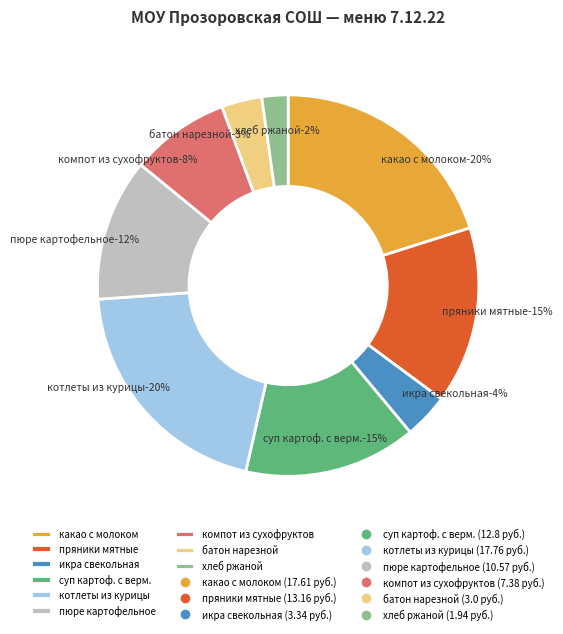

To the nearest percent, what is the difference between the largest and smallest slice percentages?

18%